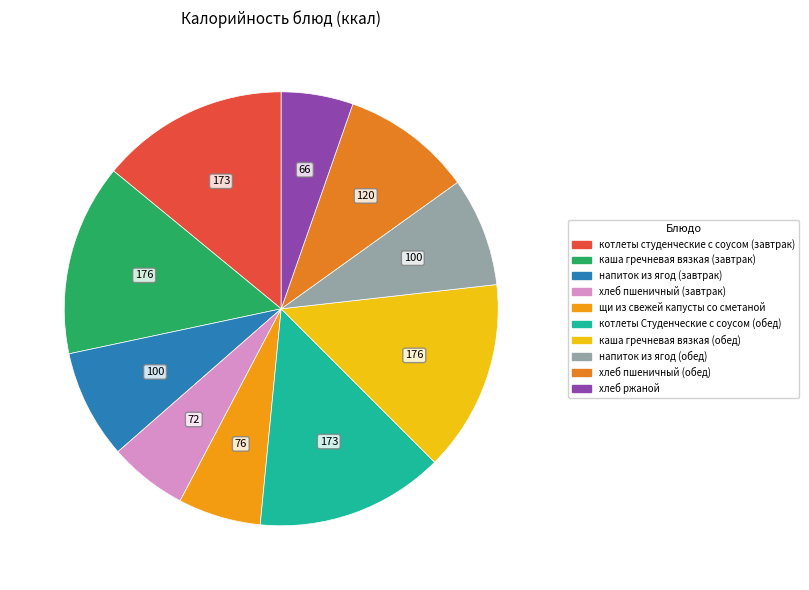

How many slices are in this pie chart?

10